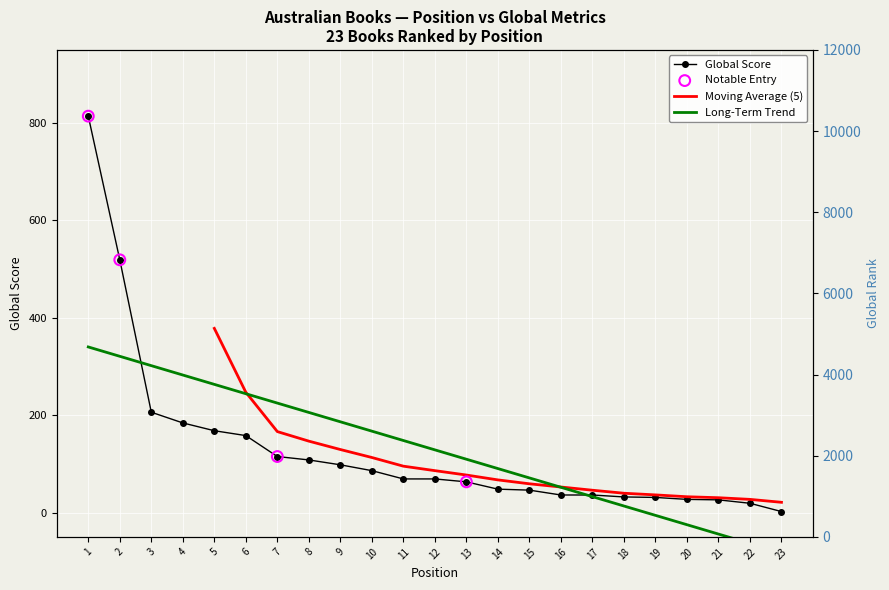

Which series has the largest Y range (max minus min)?

Global Score